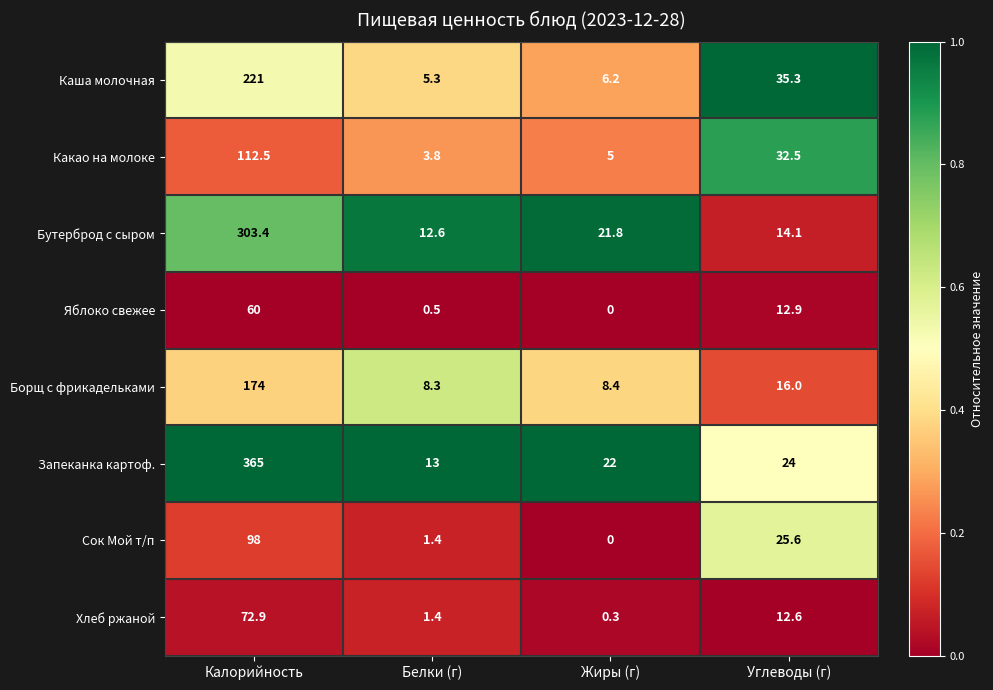

Which series has the largest total across all categories?

Запеканка картоф.